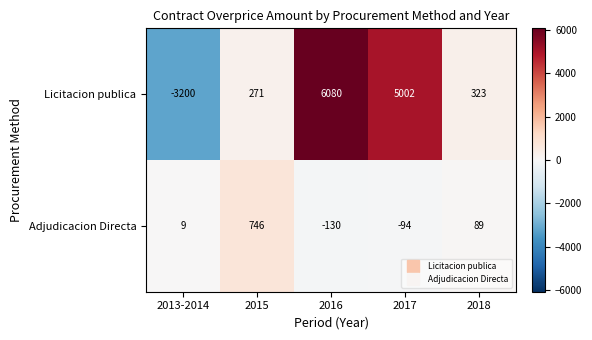

At how many categories does at least one series exceed 3288?

2